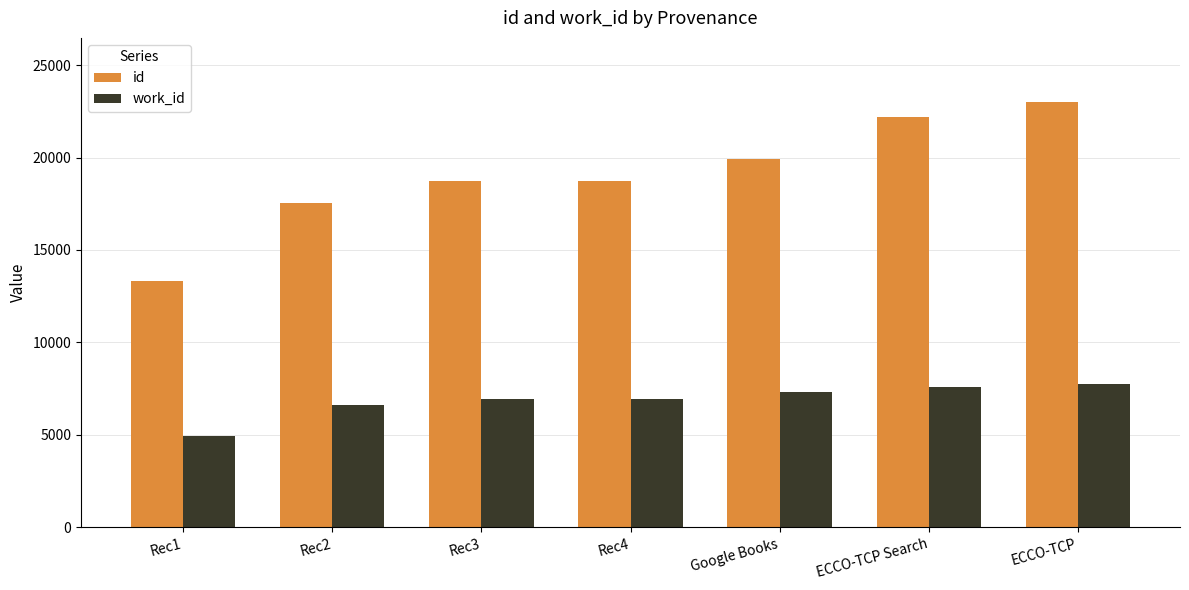

Rank the series at Rec4 from lowest to highest value.

work_id, id